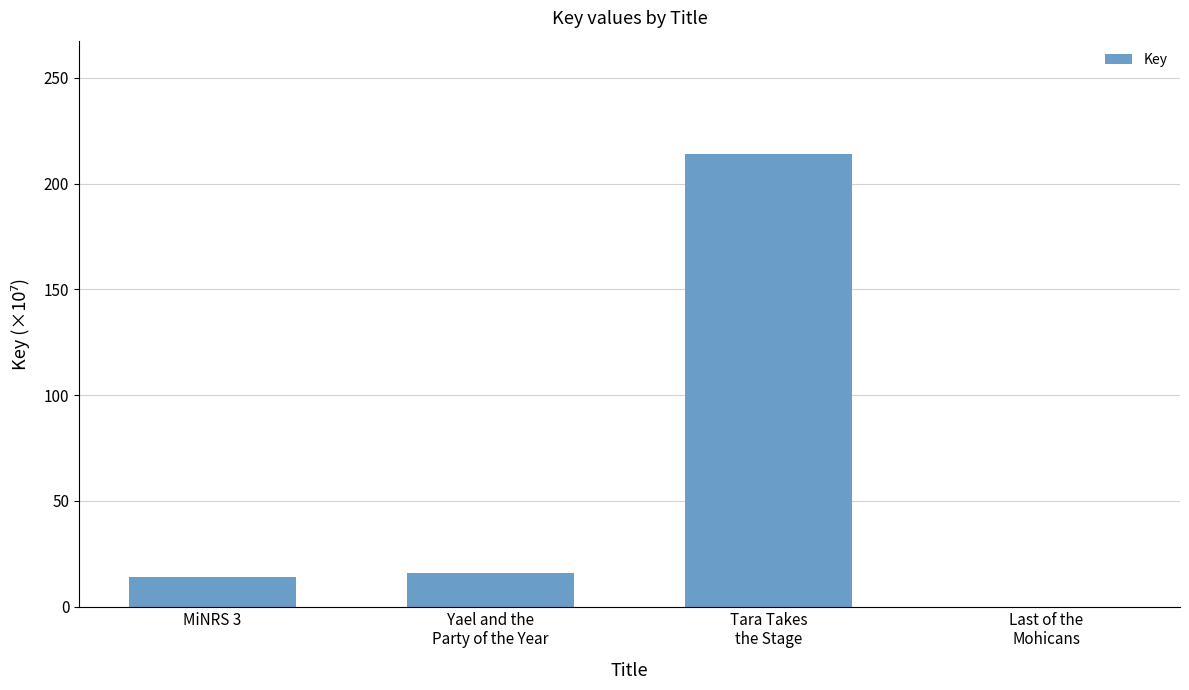

Between MiNRS 3 and Tara Takes
the Stage, which is larger?

Tara Takes
the Stage